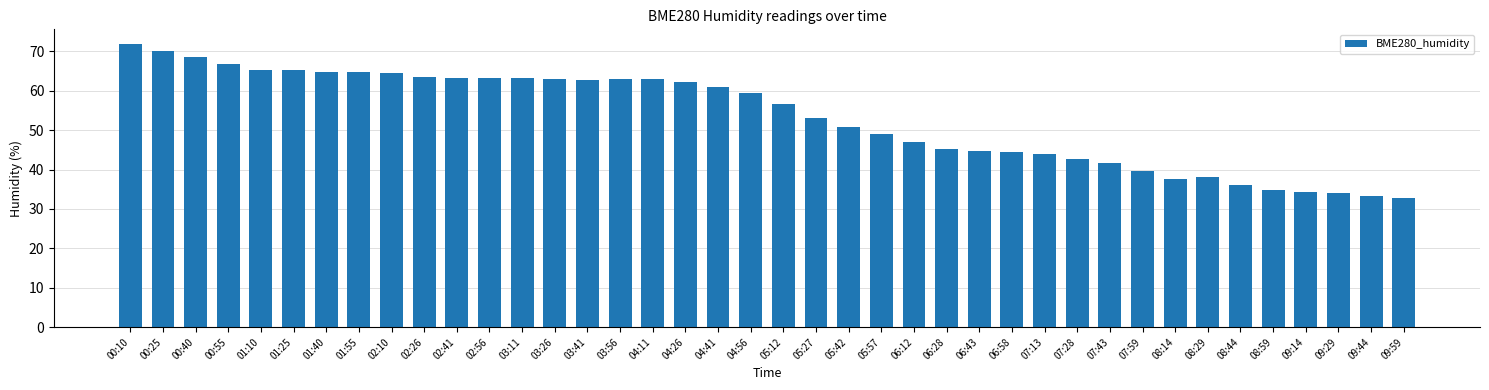

What is the smallest value displayed?

32.7